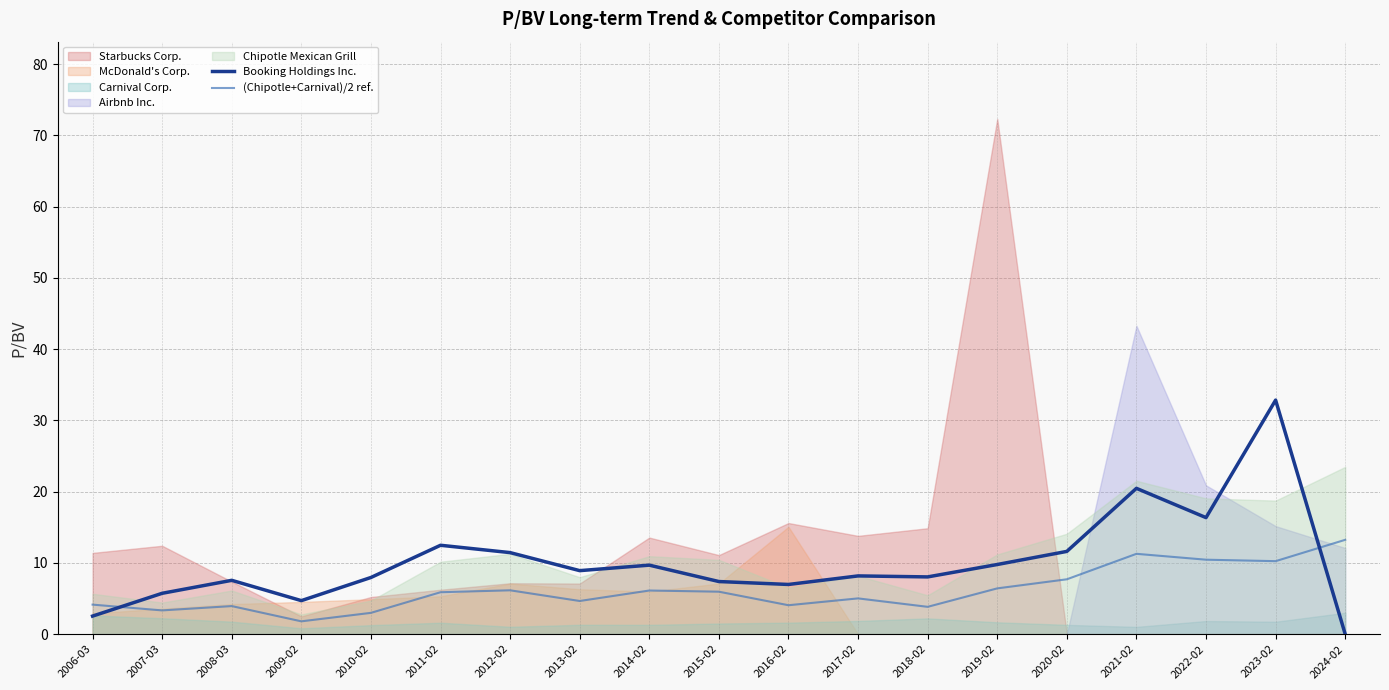

Is it true that (Chipotle+Carnival)/2 ref. equals 3.0 at 2010-02?

True